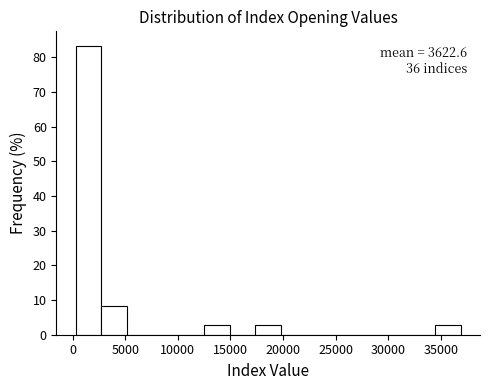

Which range on the x-axis has the tallest bar?

500 to 2500